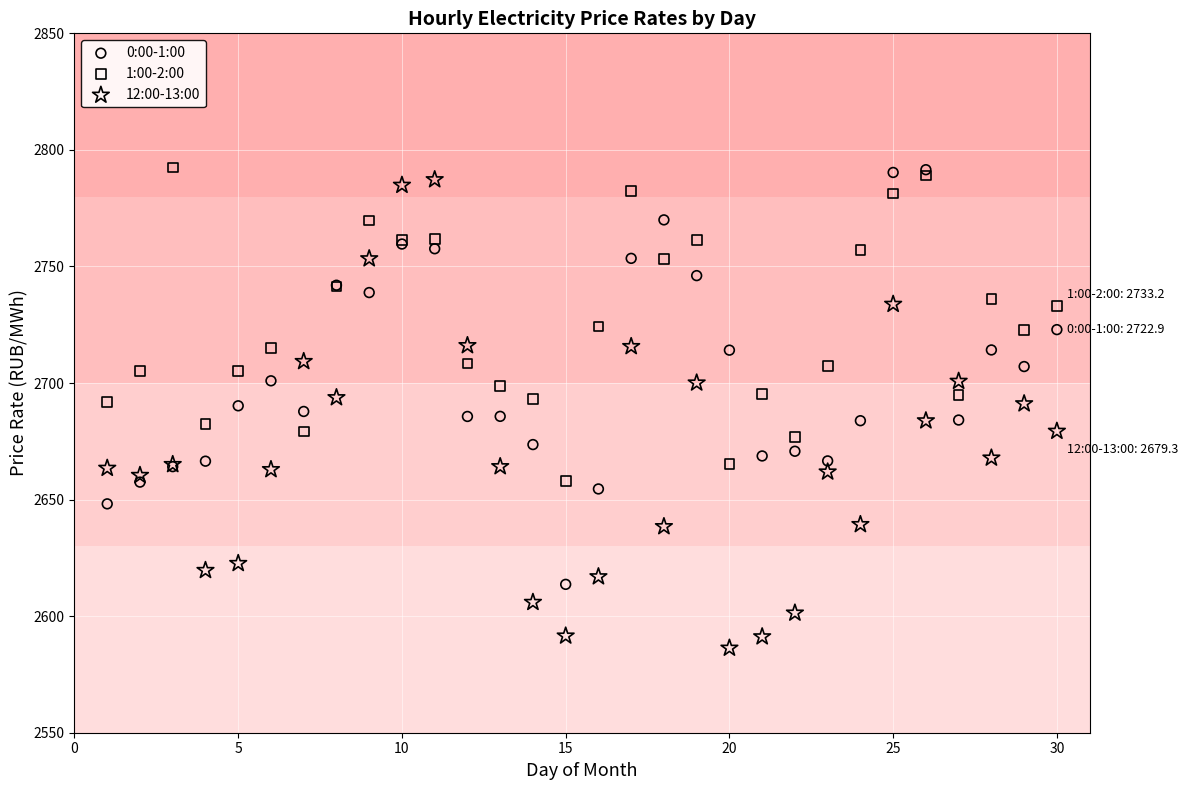

What are all the series names shown in the legend?

0:00-1:00, 1:00-2:00, 12:00-13:00